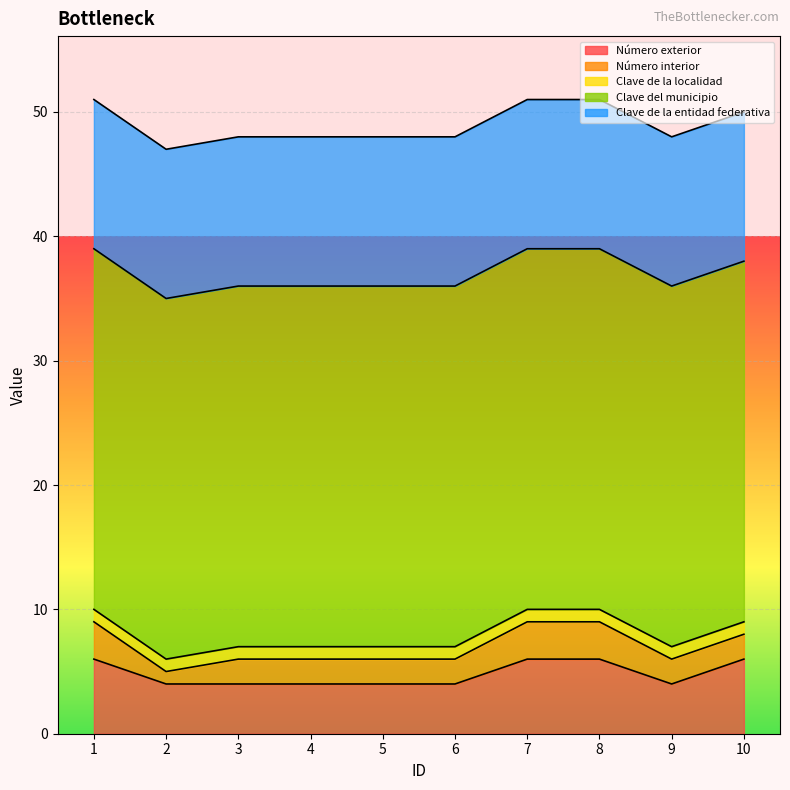

The value of Clave de la entidad federativa at 8 is 21. True or false?

False